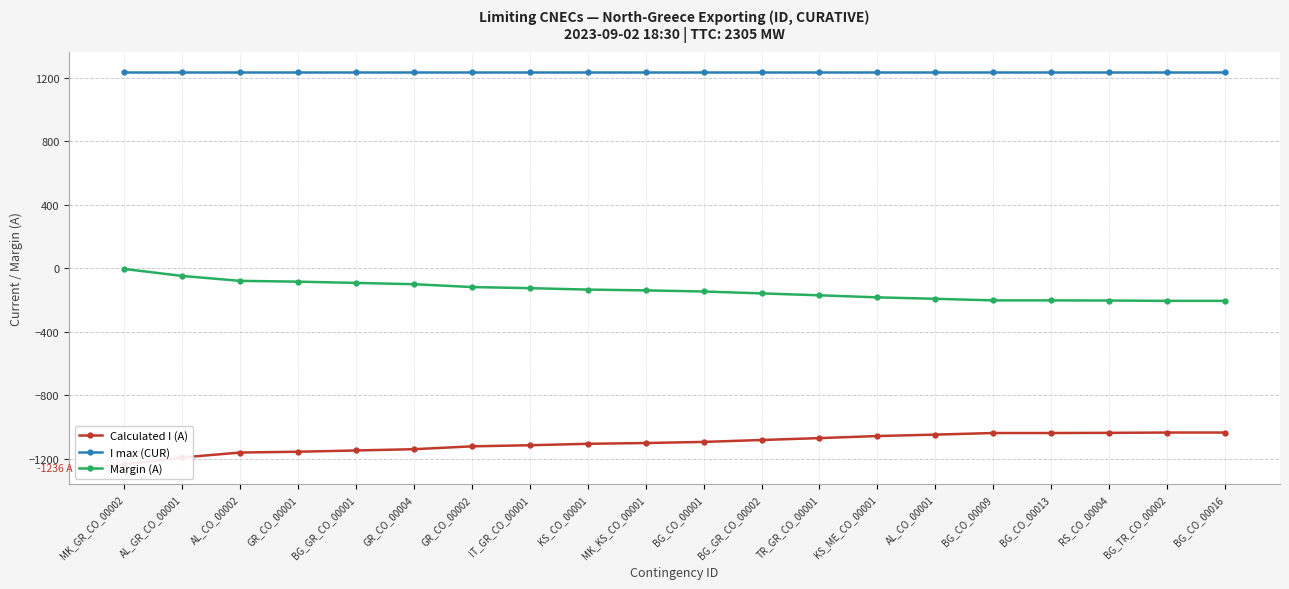

Which category has the lowest value in the Calculated I (A) series?

MK_GR_CO_00002